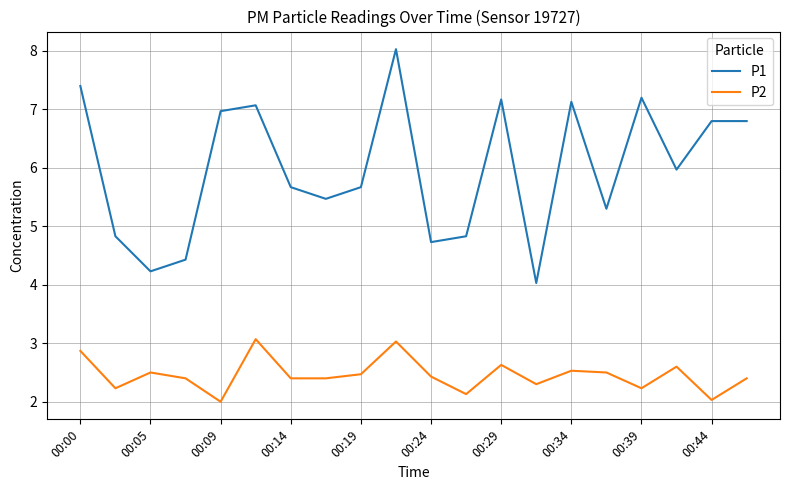

Which series has the largest range (max minus min)?

P1